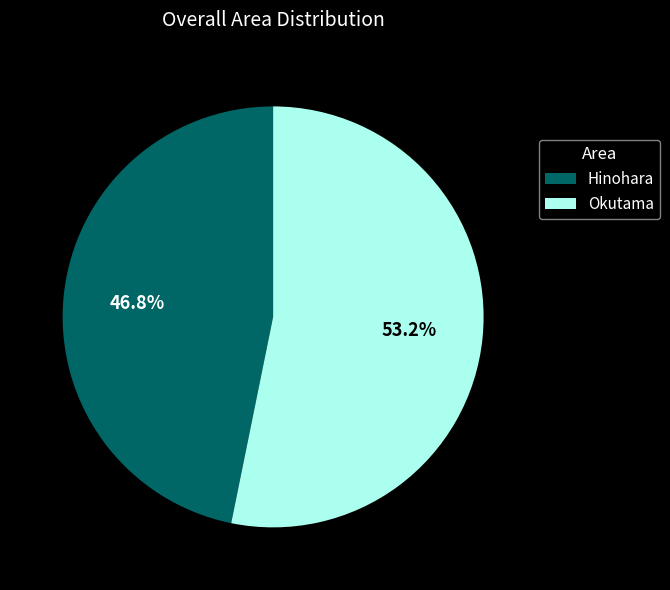

How many segments does this pie chart have?

2